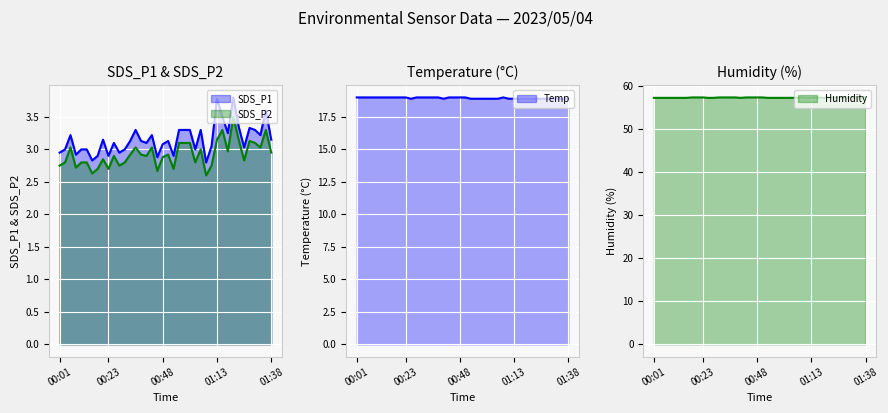

What is the sum of all SDS_P2 values?

117.1